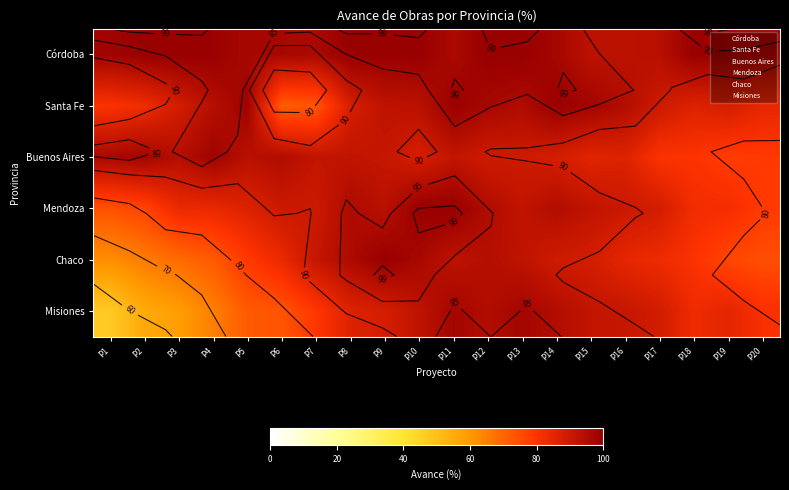

At which label does Buenos Aires reach its peak?

P4